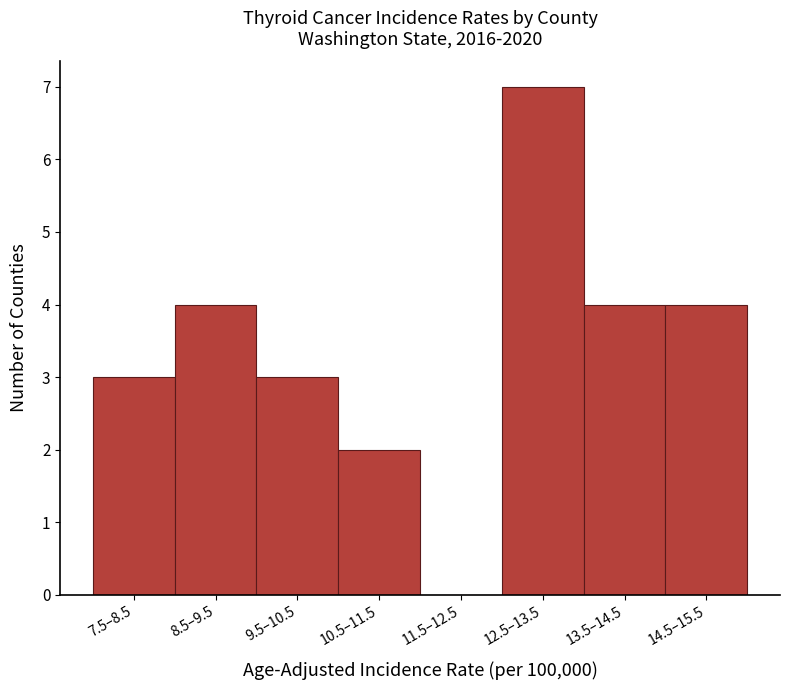

Reading right to left, list all the values displayed in this chart.

14.5–15.5=4	13.5–14.5=4	12.5–13.5=7	11.5–12.5=0	10.5–11.5=2	9.5–10.5=3	8.5–9.5=4	7.5–8.5=3